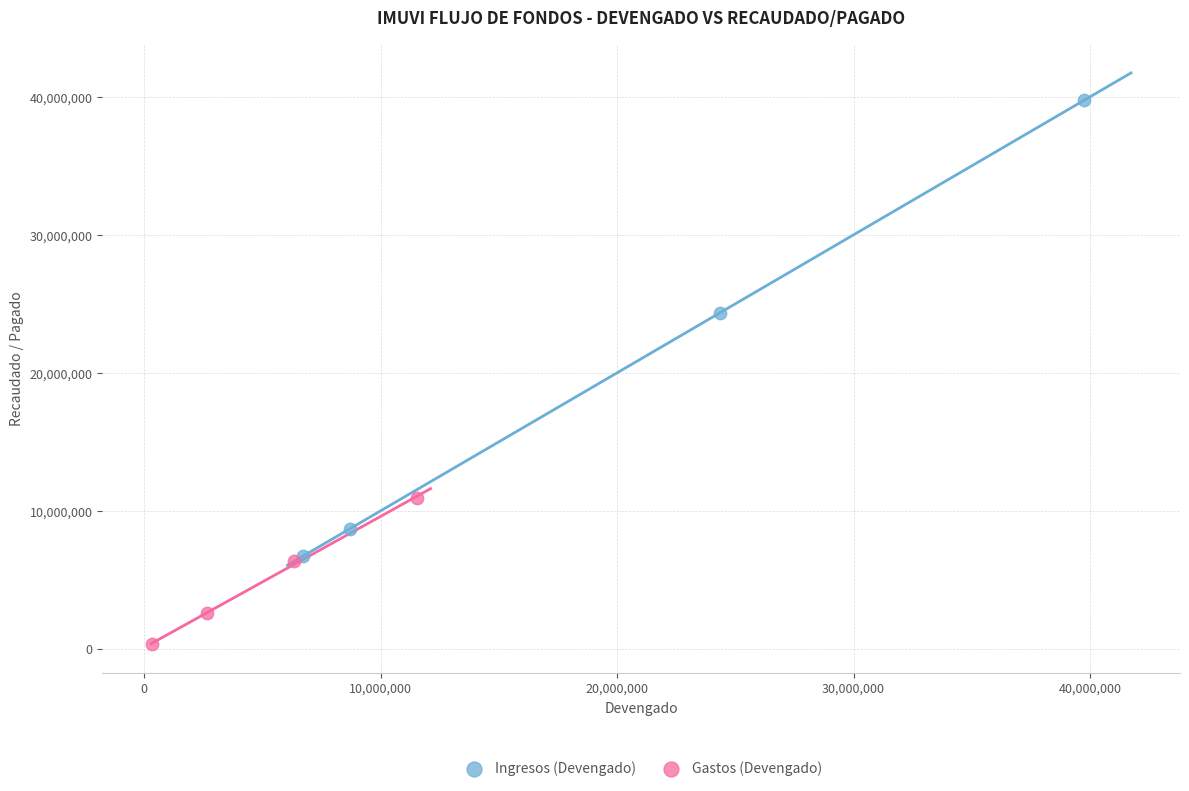

What are all the series names shown in the legend?

Ingresos (Devengado), Gastos (Devengado)